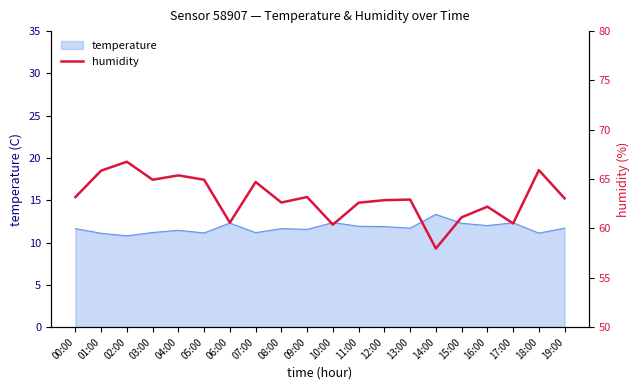

The value of temperature at 14:00 is 18.9. True or false?

False